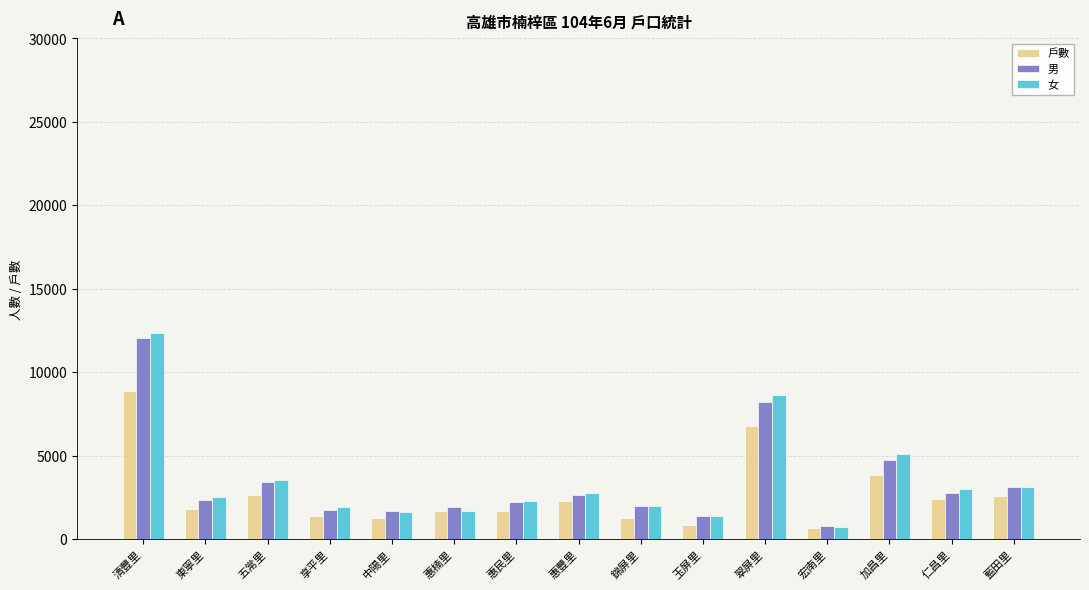

What are all the series names shown in the legend?

戶數, 男, 女